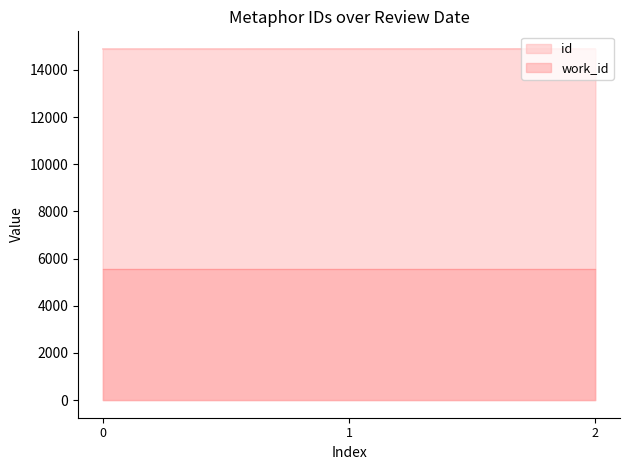

The value of work_id at 2 is 9033. True or false?

False